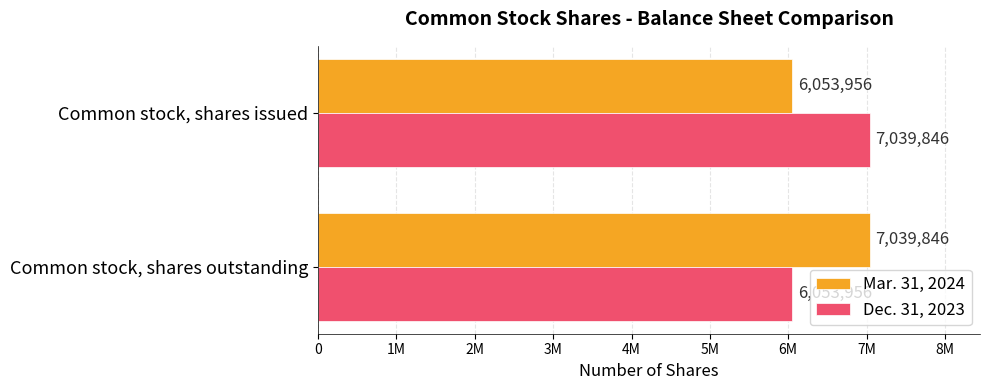

Count the Mar. 31, 2024 values in the range 6053956 to 7039846.

2